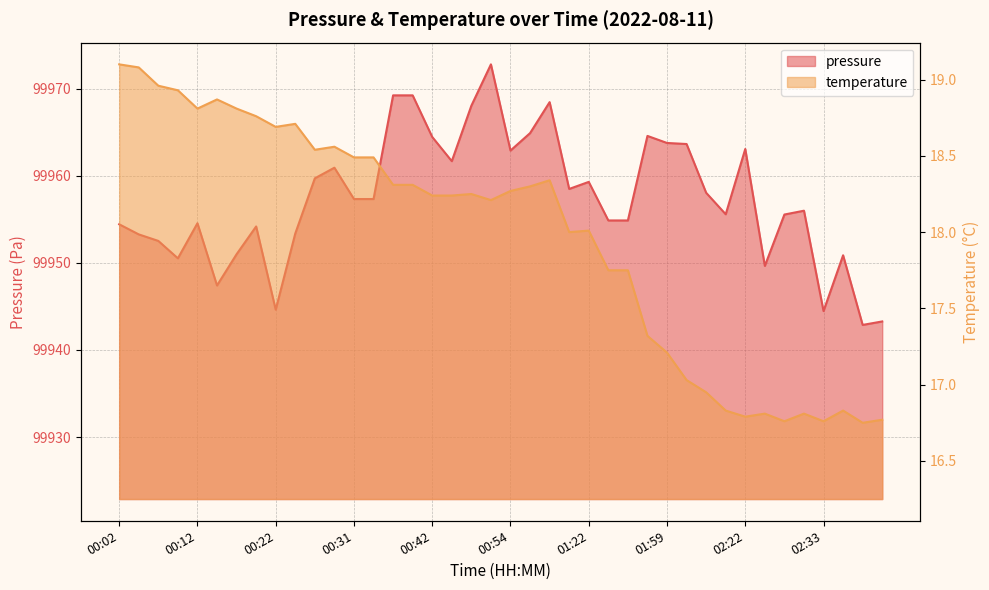

How many lines are shown in the chart?

2